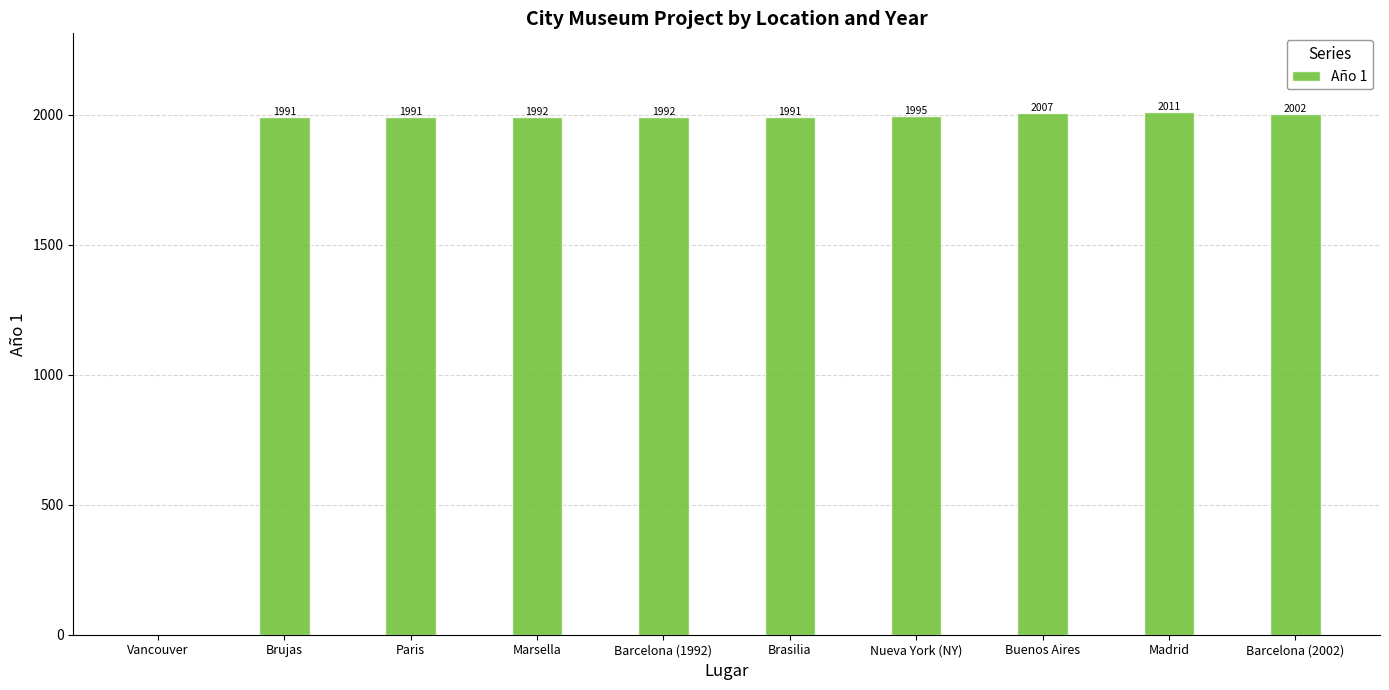

Reading right to left, list all the values displayed in this chart.

Barcelona (2002)=2002	Madrid=2011	Buenos Aires=2007	Nueva York (NY)=1995	Brasilia=1991	Barcelona (1992)=1992	Marsella=1992	Paris=1991	Brujas=1991	Vancouver=0